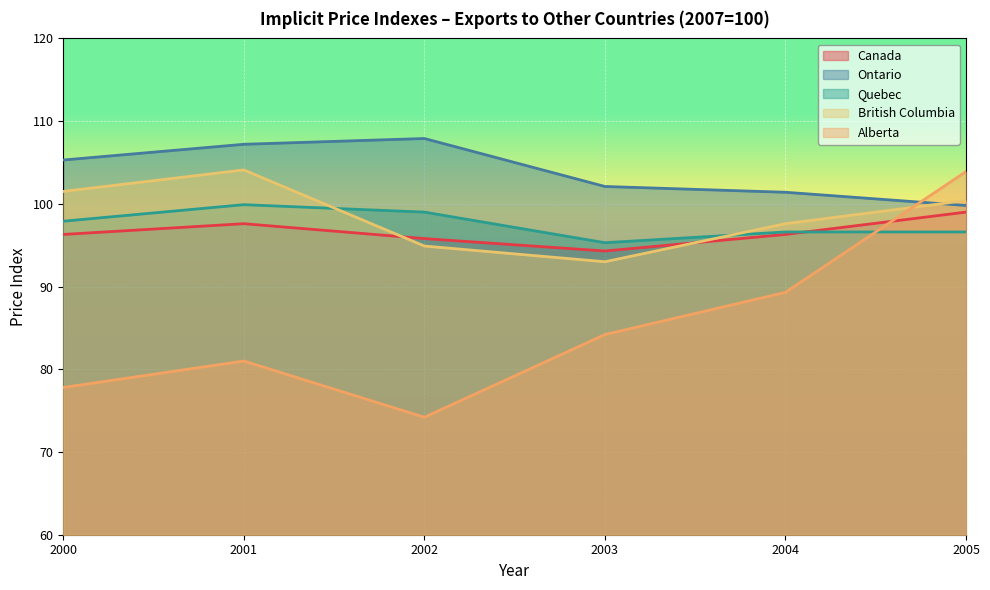

What are all the series names shown in the legend?

Canada, Ontario, Quebec, British Columbia, Alberta